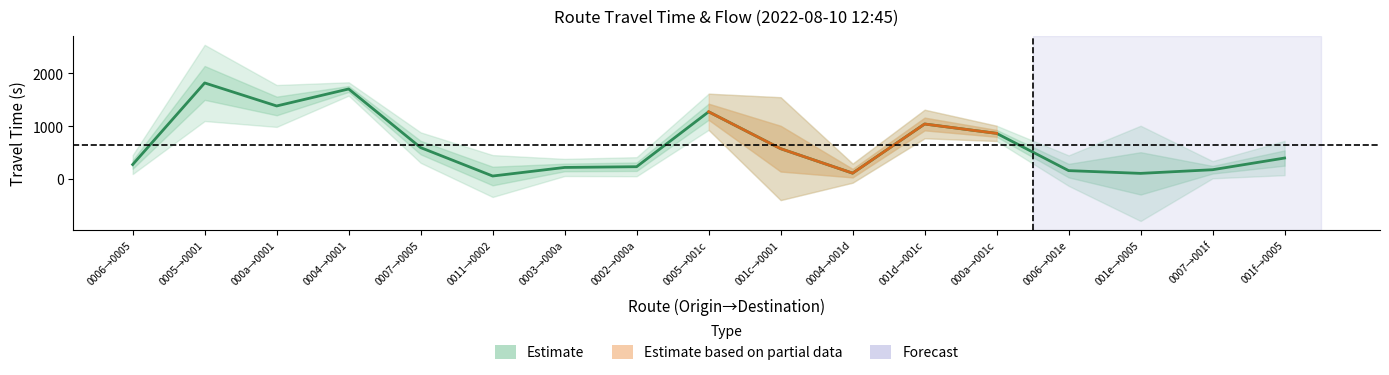

What is the average value?

648